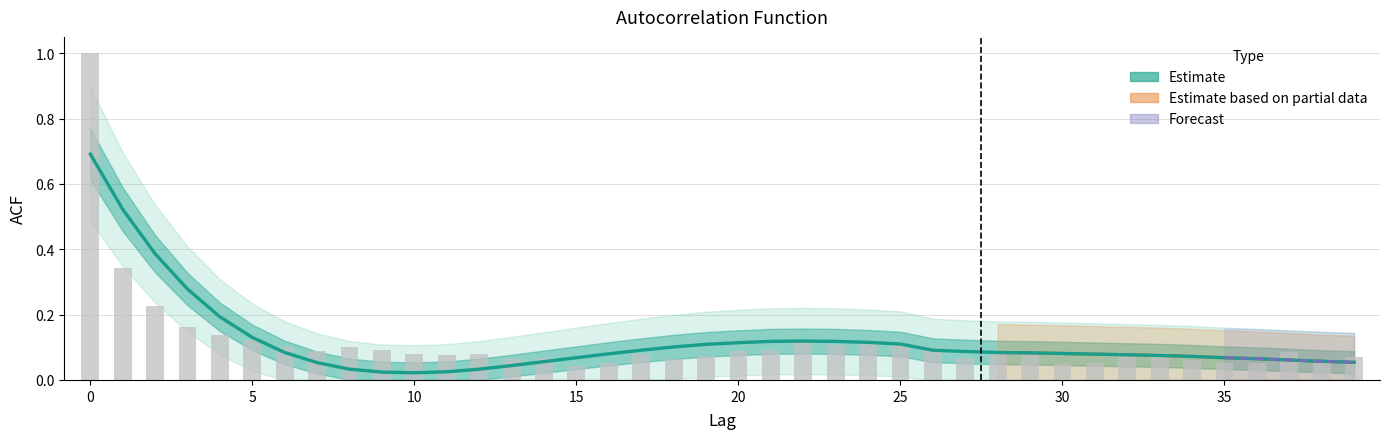

Reading left to right, transcribe all the data shown in this chart.

acf_shown_smooth: 0=0.7	1=0.5	2=0.4	3=0.3	4=0.2	5=0.1	6=0.1	7=0.1	8=0.0	9=0.0	10=0.0	11=0.0	12=0.0	13=0.0	14=0.1	15=0.1	16=0.1	17=0.1	18=0.1	19=0.1	20=0.1	21=0.1	22=0.1	23=0.1	24=0.1	25=0.1	26=0.1	27=0.1	28=0.1	29=0.1	30=0.1	31=0.1	32=0.1	33=0.1	34=0.1	35=0.1	36=0.1	37=0.1	38=0.1	39=0.1
acf_shown: 0=1.0	1=0.3	2=0.2	3=0.2	4=0.1	5=0.1	6=0.1	7=0.1	8=0.1	9=0.1	10=0.1	11=0.1	12=0.1	13=0.1	14=0.1	15=0.0	16=0.1	17=0.1	18=0.1	19=0.1	20=0.1	21=0.1	22=0.1	23=0.1	24=0.1	25=0.1	26=0.1	27=0.1	28=0.1	29=0.1	30=0.0	31=0.1	32=0.1	33=0.1	34=0.1	35=0.1	36=0.1	37=0.1	38=0.1	39=0.1